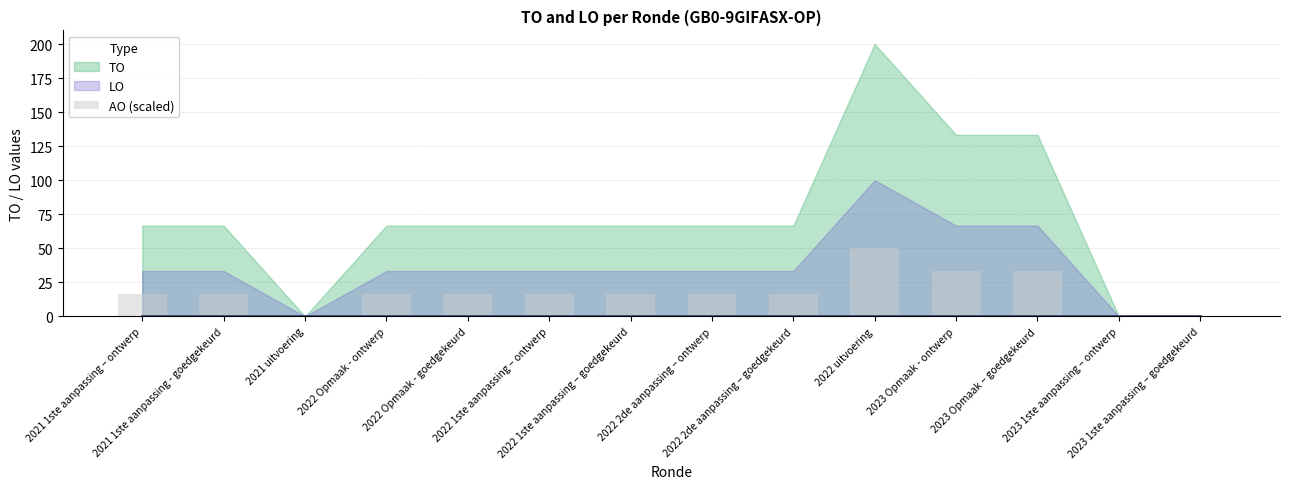

What is the ratio of the value at 2022 1ste aanpassing – goedgekeurd to the value at 2023 Opmaak – goedgekeurd?

0.5